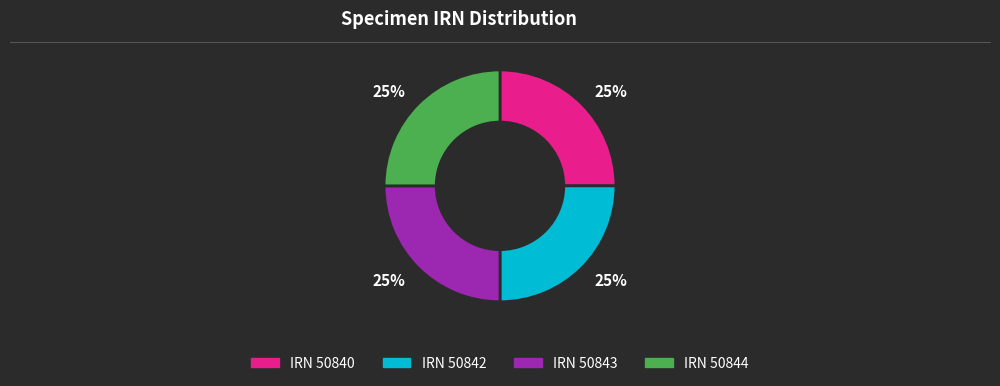

To the nearest percent, what is the average slice percentage?

25%